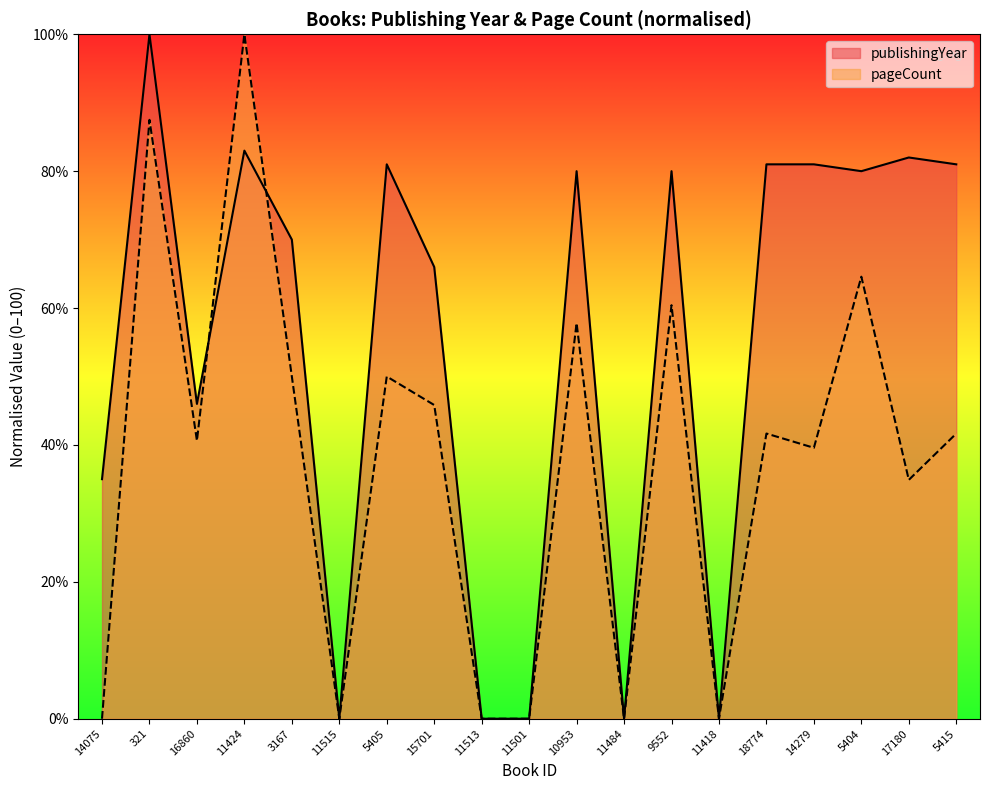

What is the label of the 15th point from the left?

18774